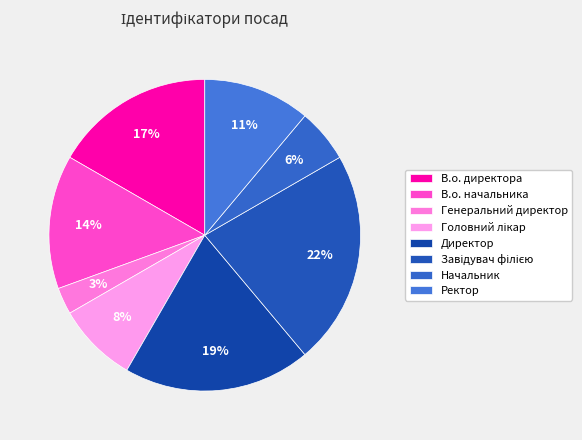

The В.о. директора slice represents 17% of the pie. True or false?

True